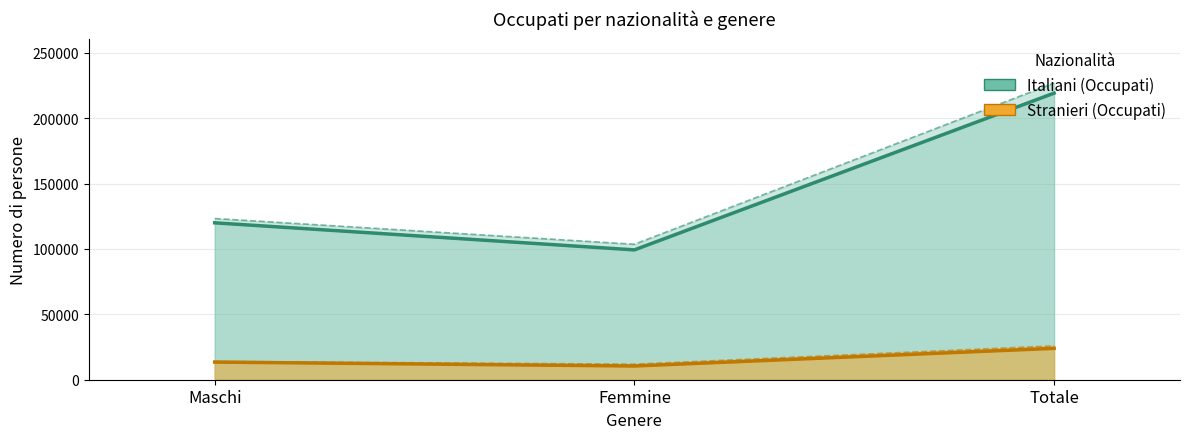

What position from the right is Maschi?

3